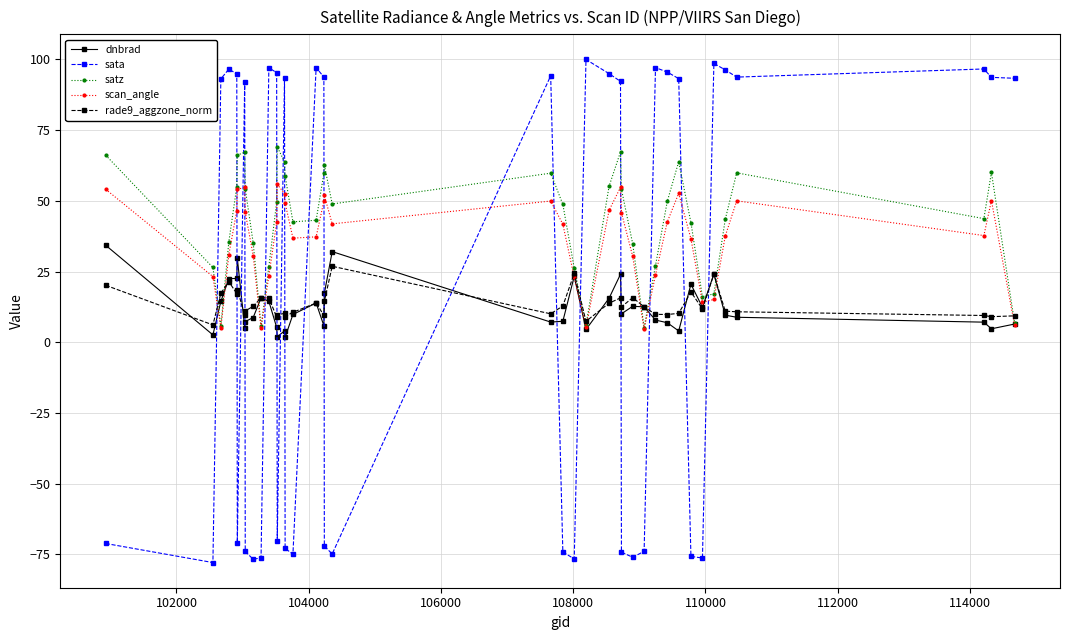

Which series has the widest spread of values?

sata